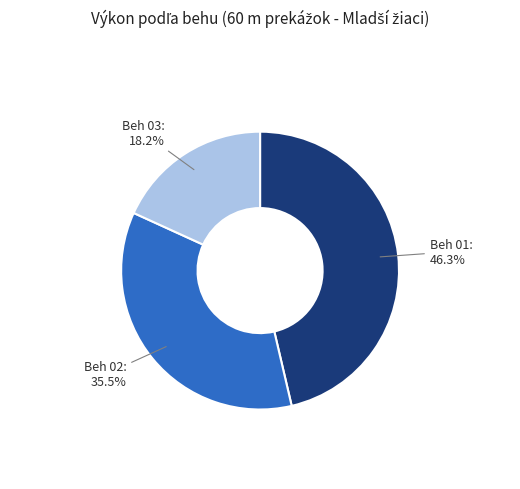

Is there a majority slice in this chart?

No